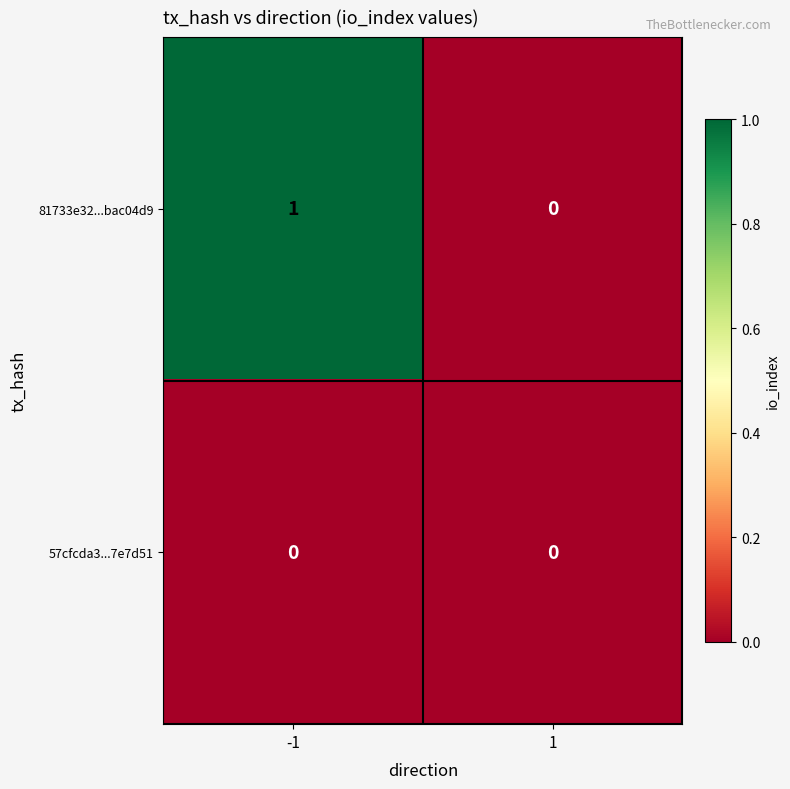

True or false: 81733e32...bac04d9 has a value of 1 at -1.

True